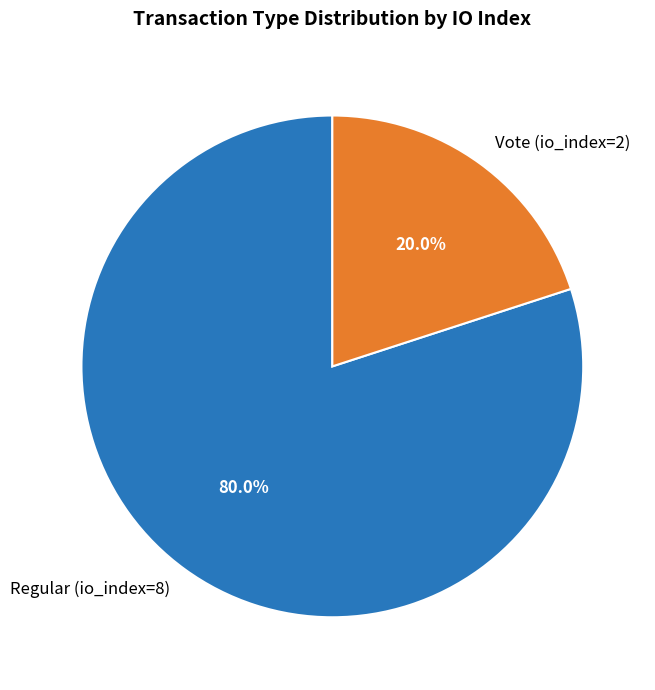

Which category accounts for the majority?

Regular (io_index=8)